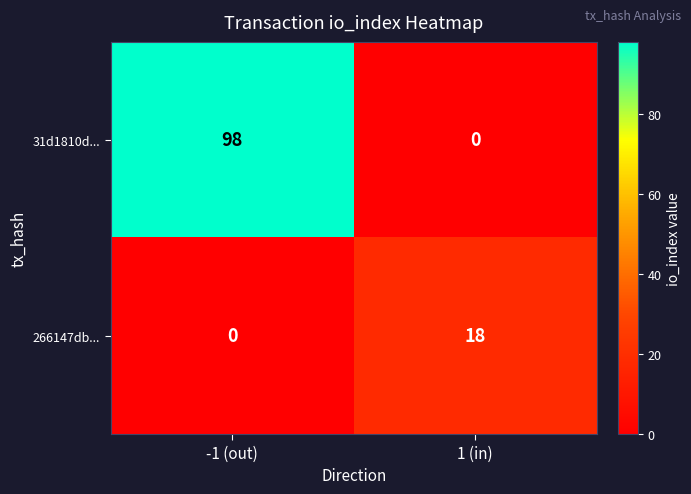

Is it true that 266147db... equals 0 at -1 (out)?

True